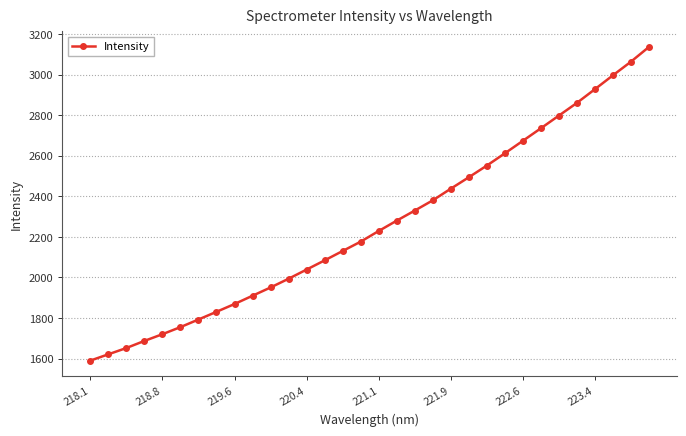

What is the difference between the maximum and second lowest values?

1514.7